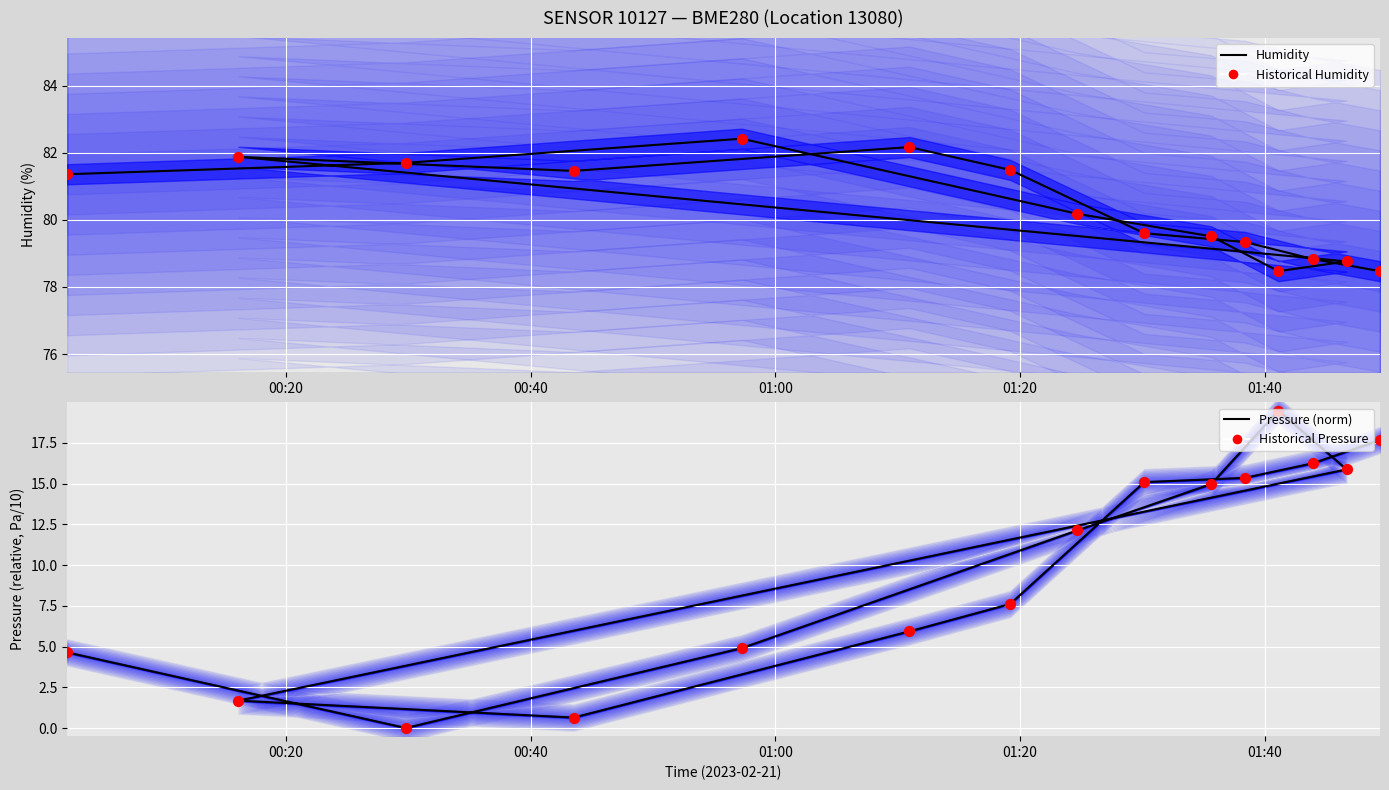

Which series contains the lowest Y value?

Pressure (norm)